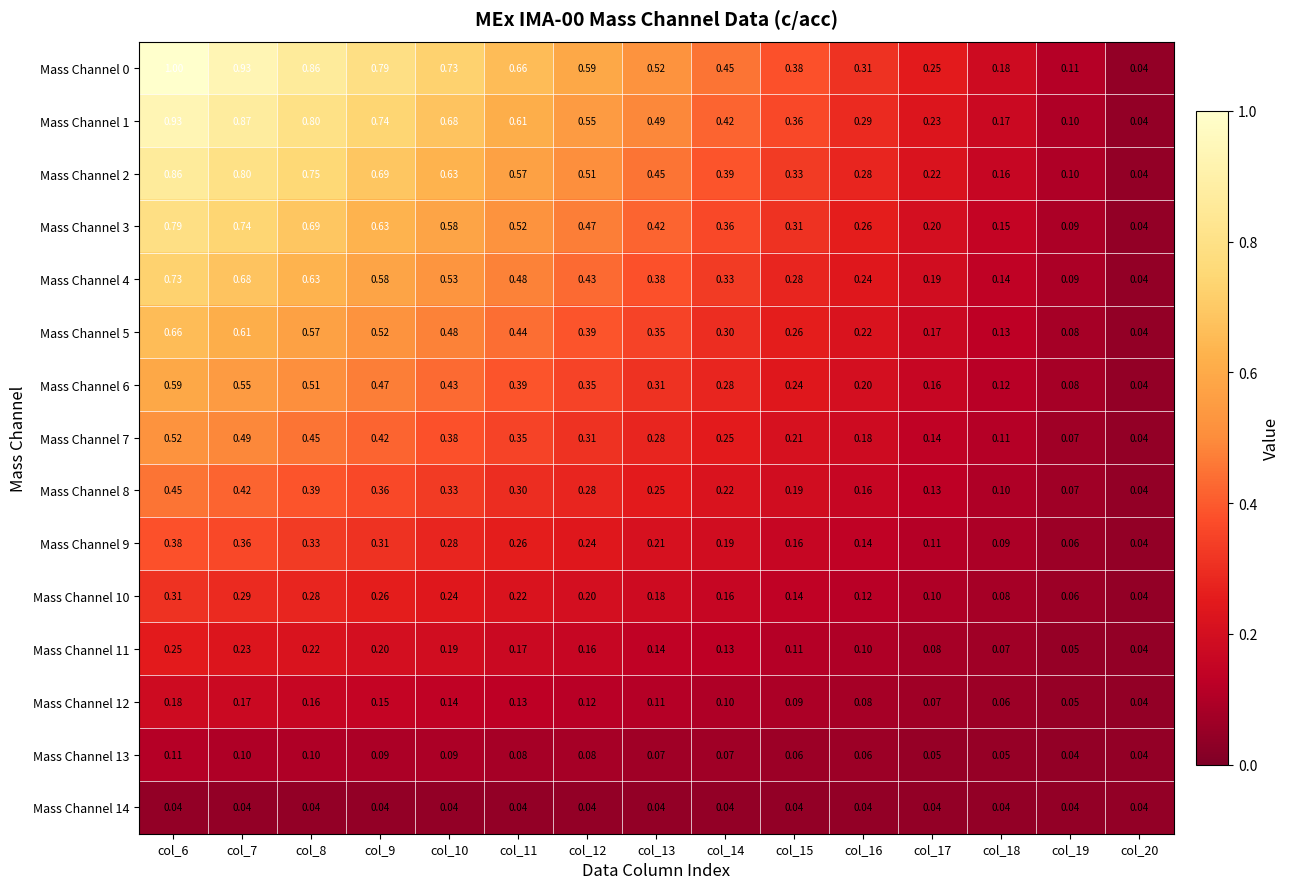

Count the number of data series in this chart.

15